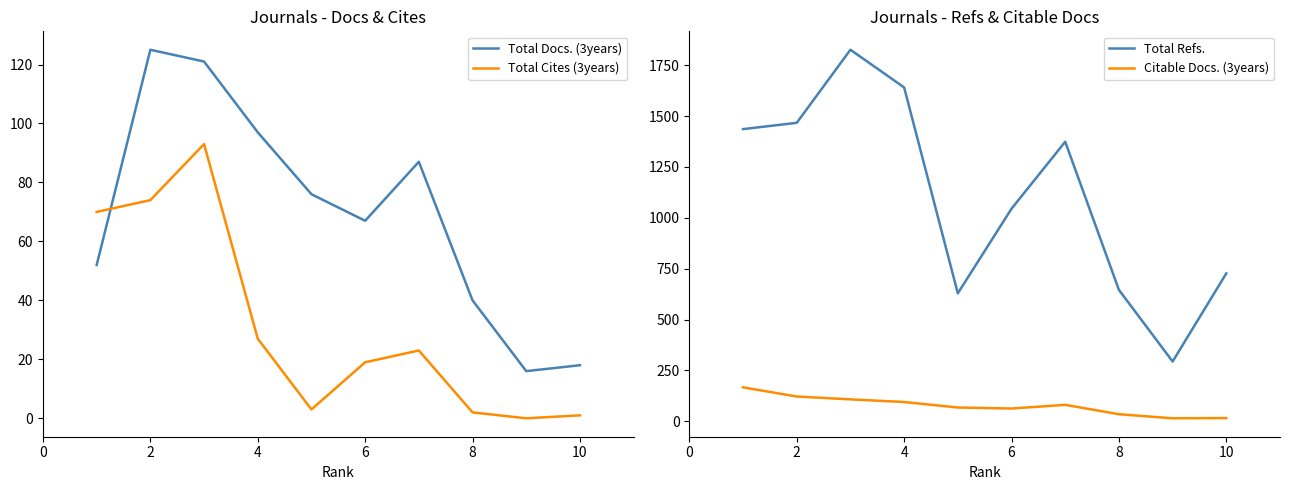

What is the value of the Total Cites (3years) point at the 1st from the left?

70